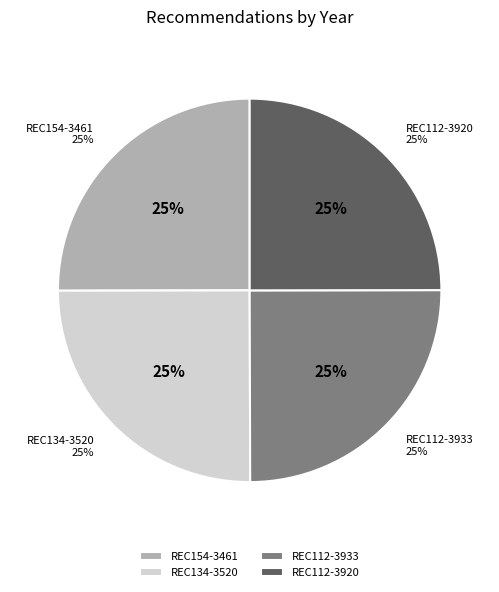

To the nearest percent, what is the average slice percentage?

25%